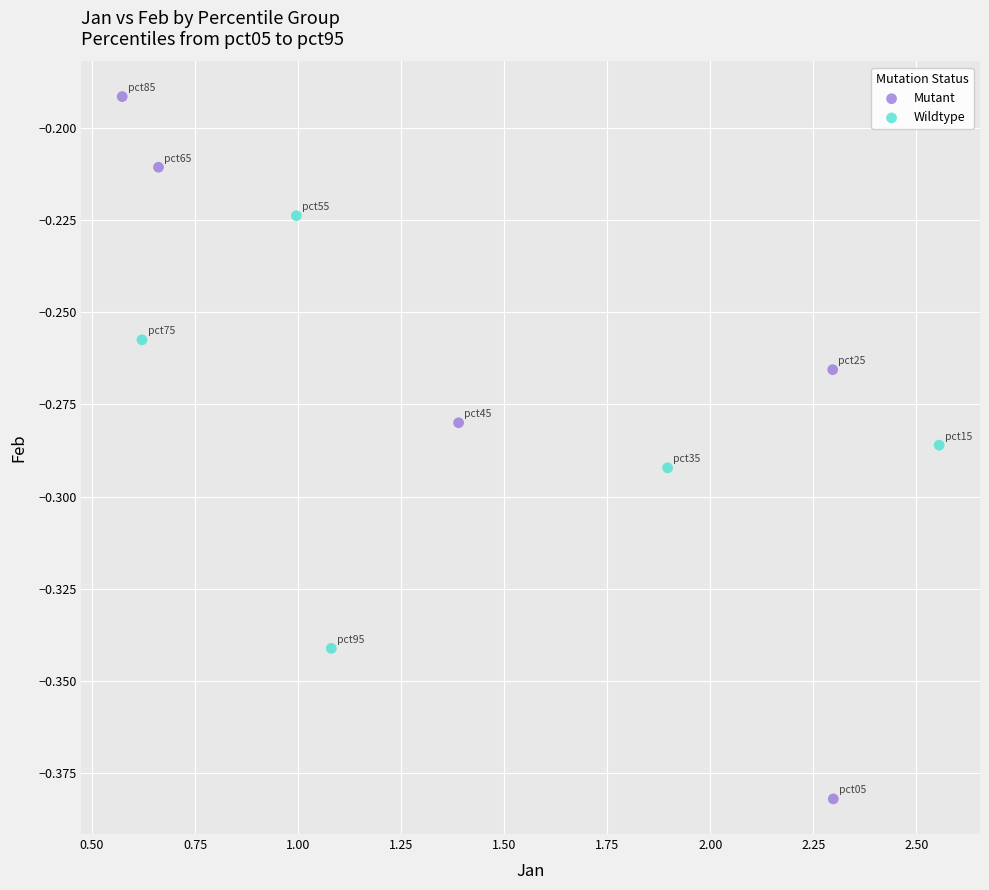

Which series has the largest Y range (max minus min)?

Mutant